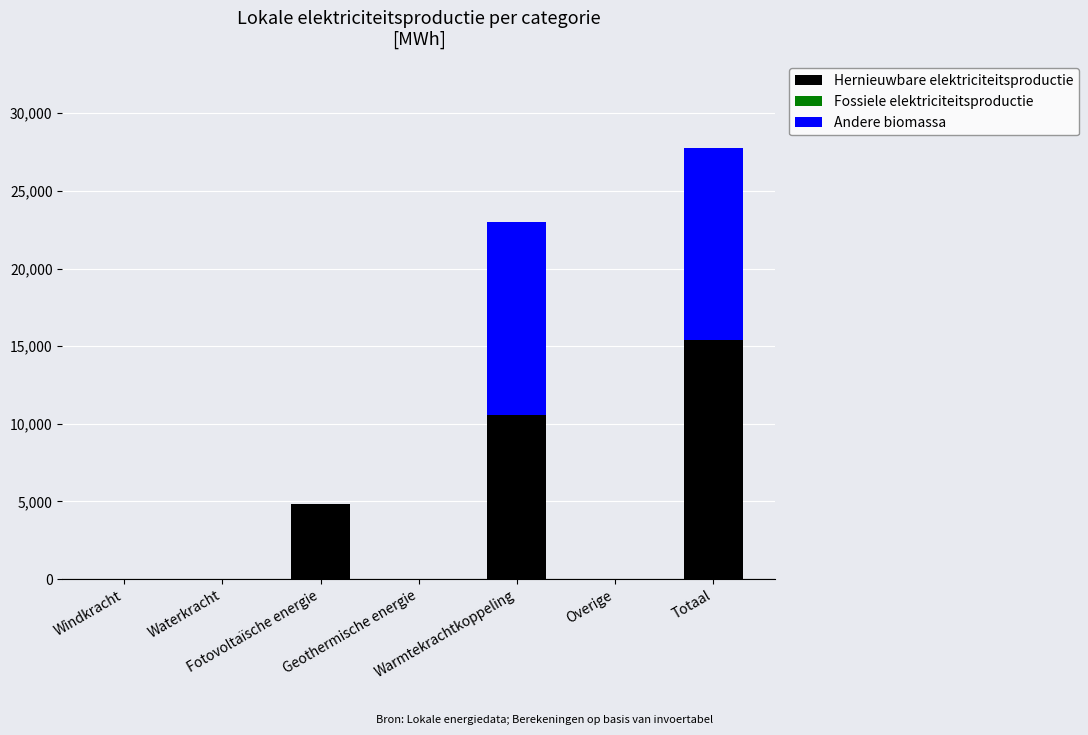

Where is Hernieuwbare elektriciteitsproductie nearest to the value 7682?

Fotovoltaïsche energie